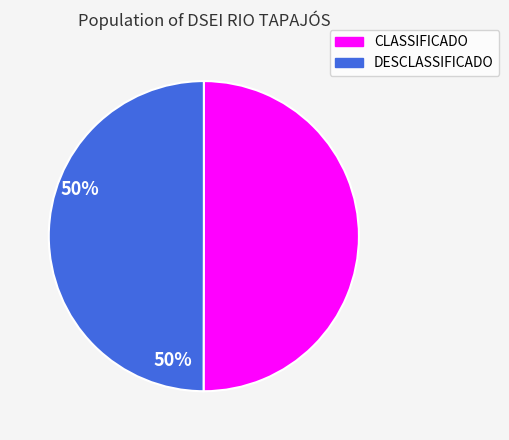

Is it true that DESCLASSIFICADO is 50% of the pie?

True